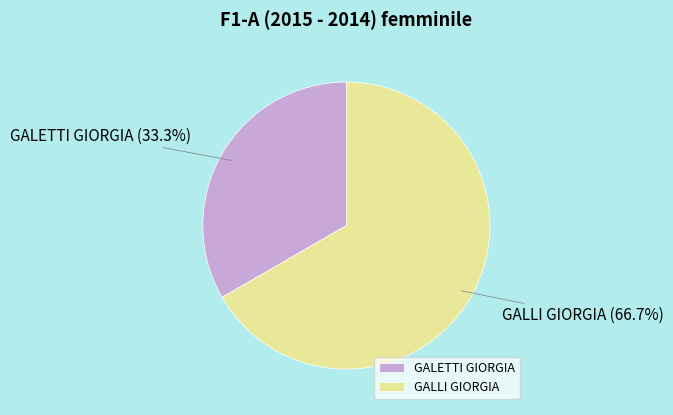

Is it true that GALETTI GIORGIA is 26% of the pie?

False